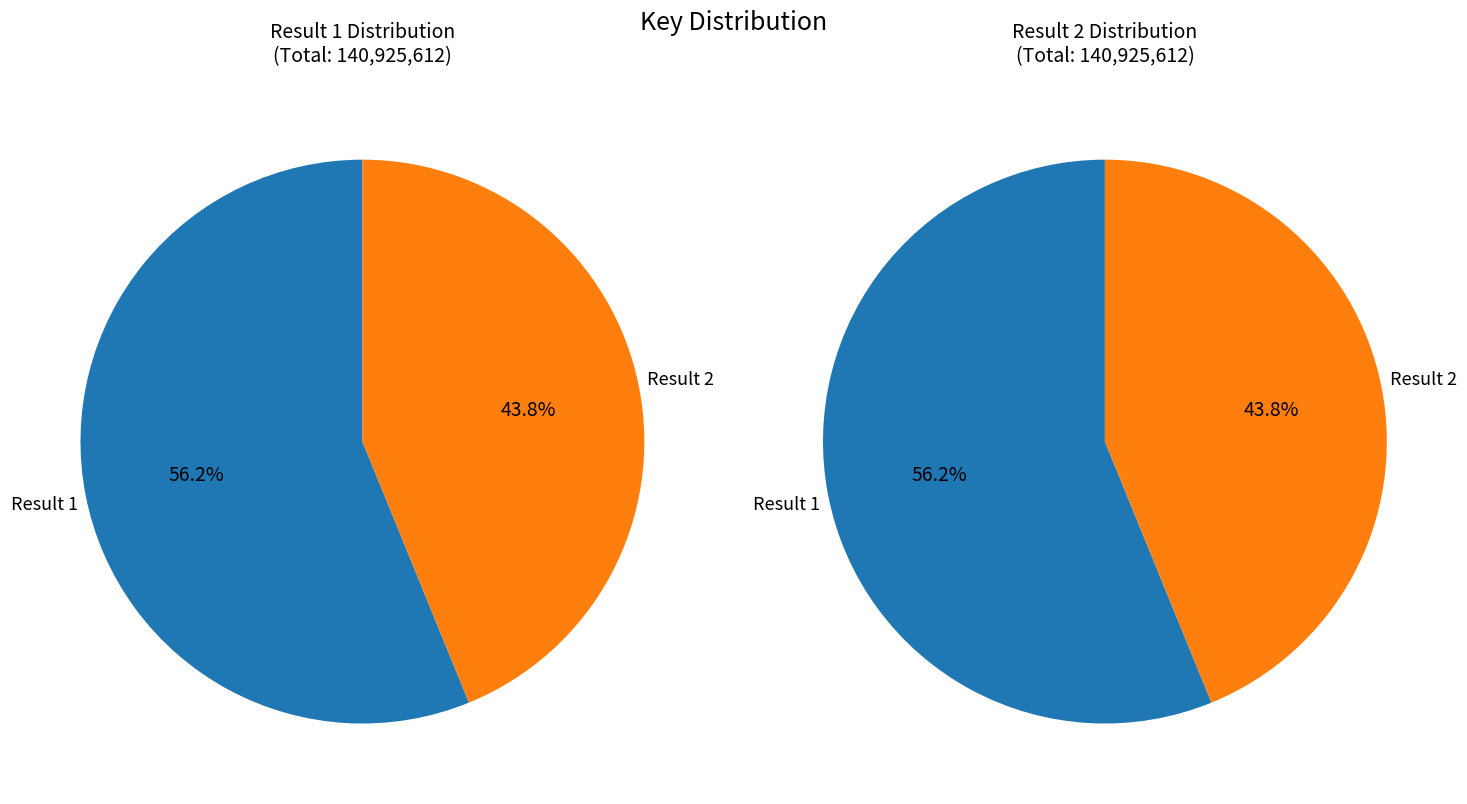

What is the total percentage of Result 2 and Result 1?

100.0%